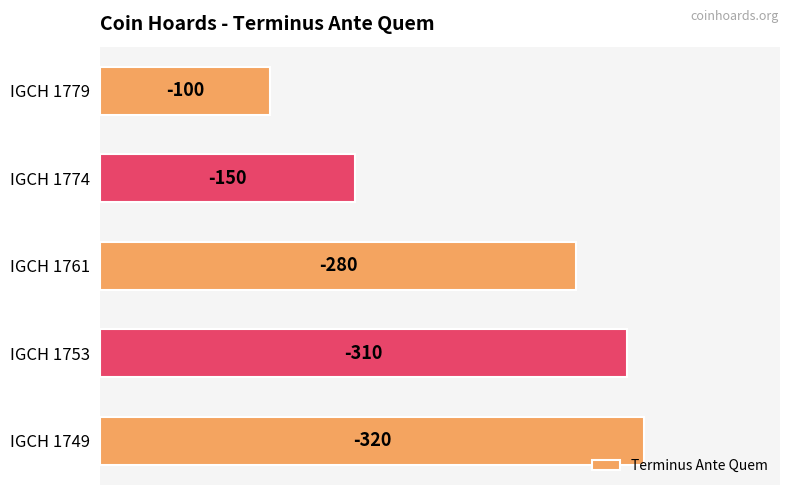

How many bars are there in total?

5